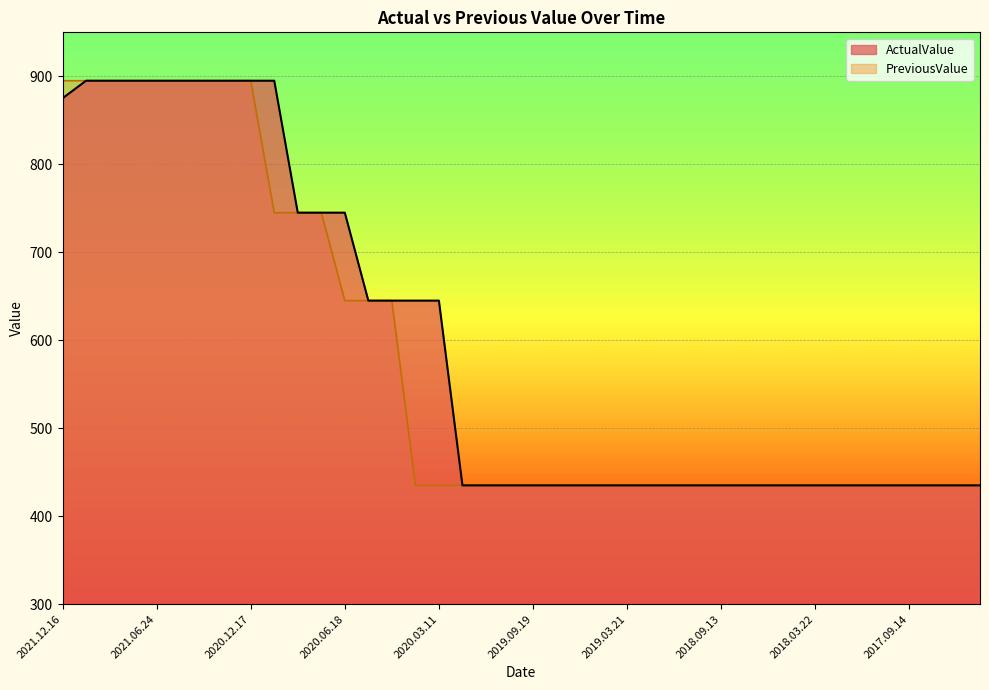

Which series has the largest total across all categories?

ActualValue